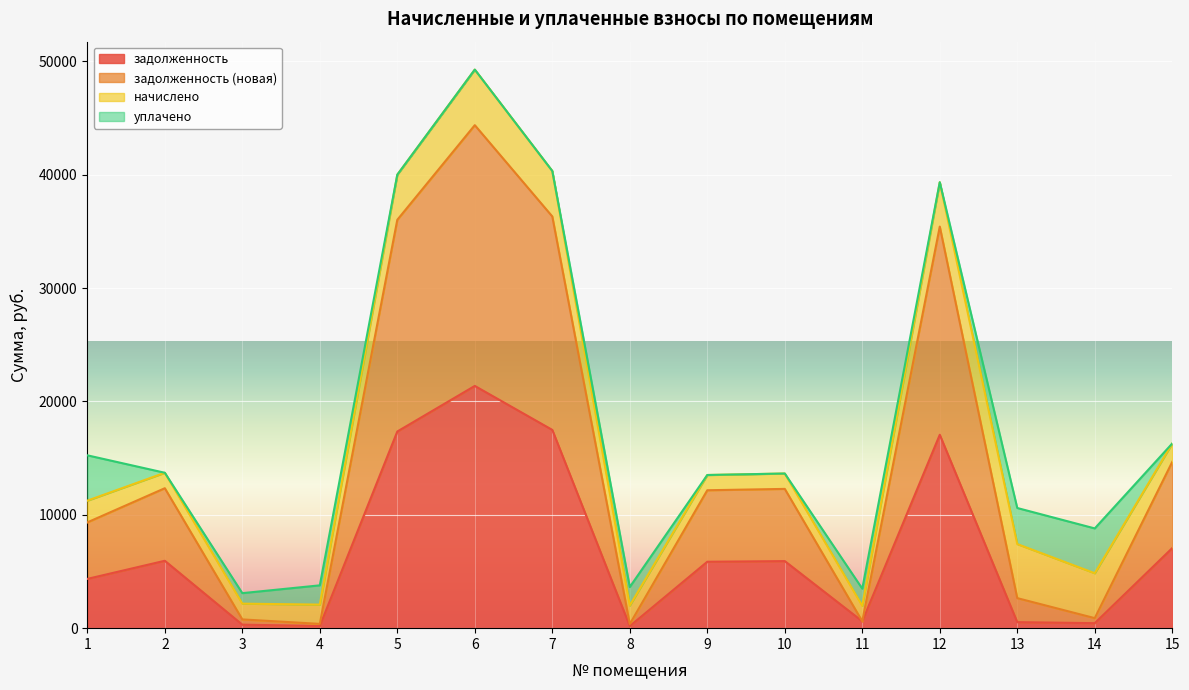

At which category is the sum across all series the highest?

6